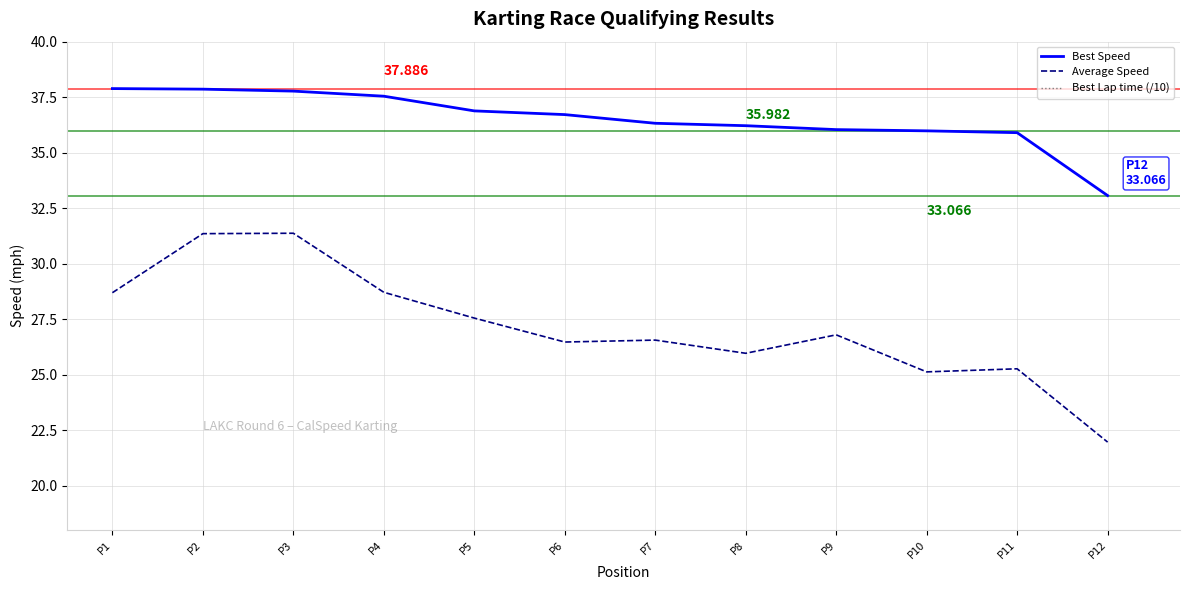

What is the sum of the Average Speed values at P6 and P12?

48.4